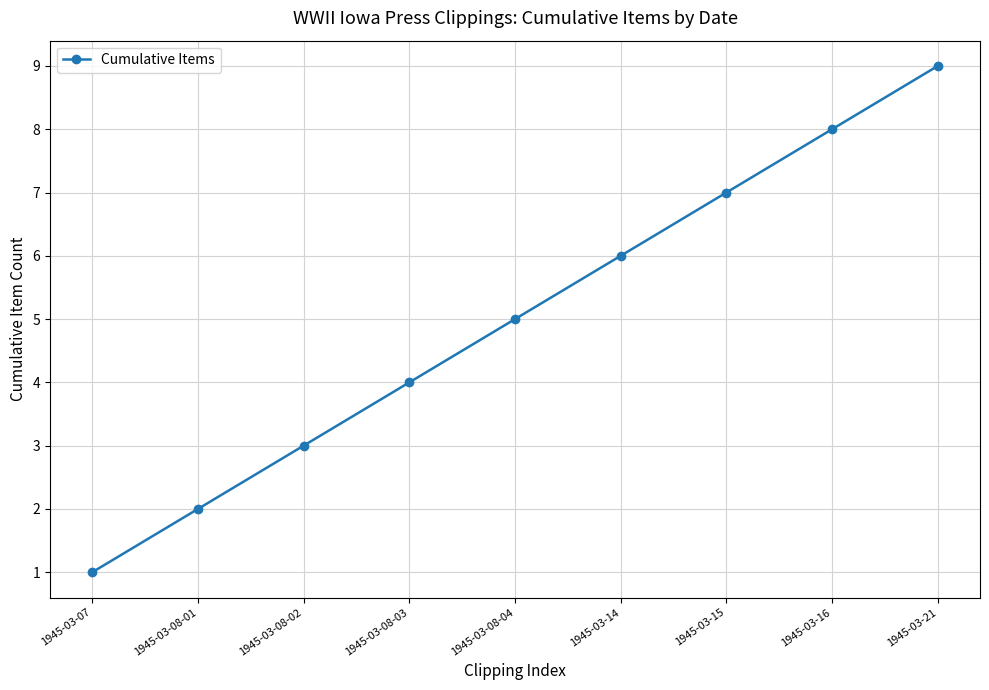

What is the value of the 9th point from the left?

9